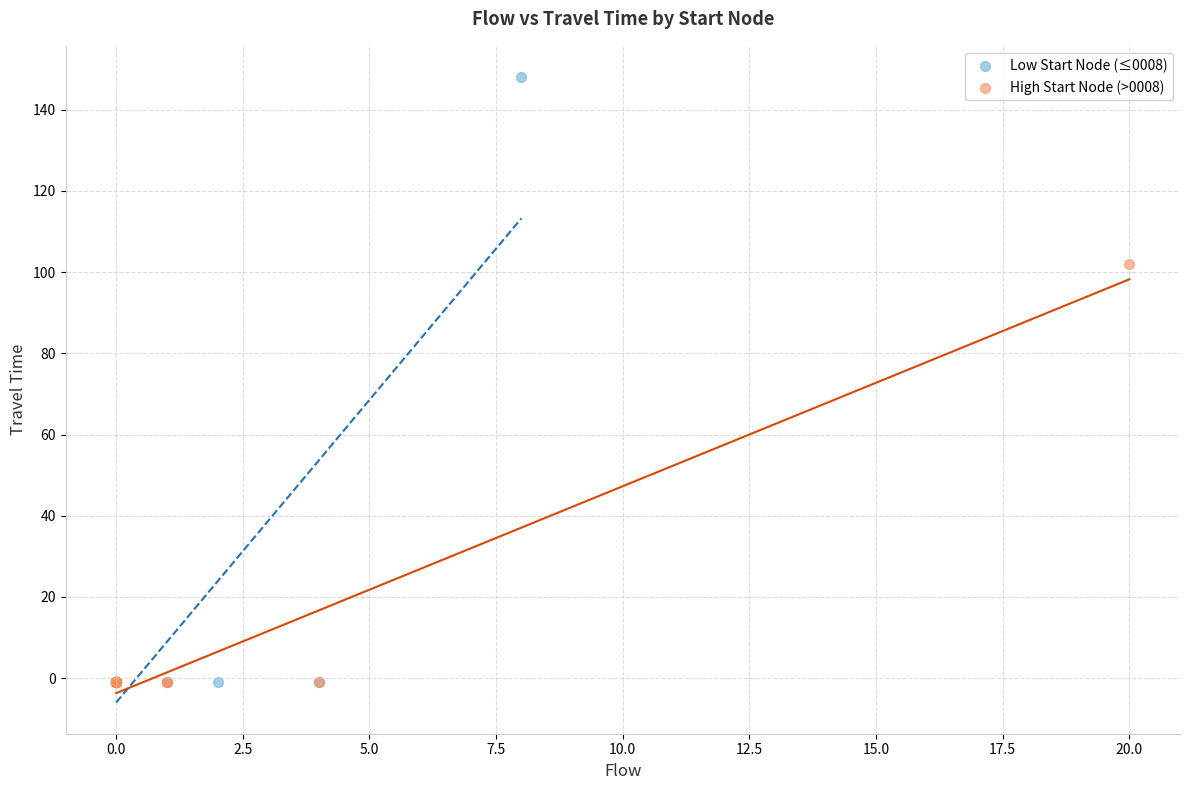

What are all the series names shown in the legend?

Low Start Node (≤0008), High Start Node (>0008)